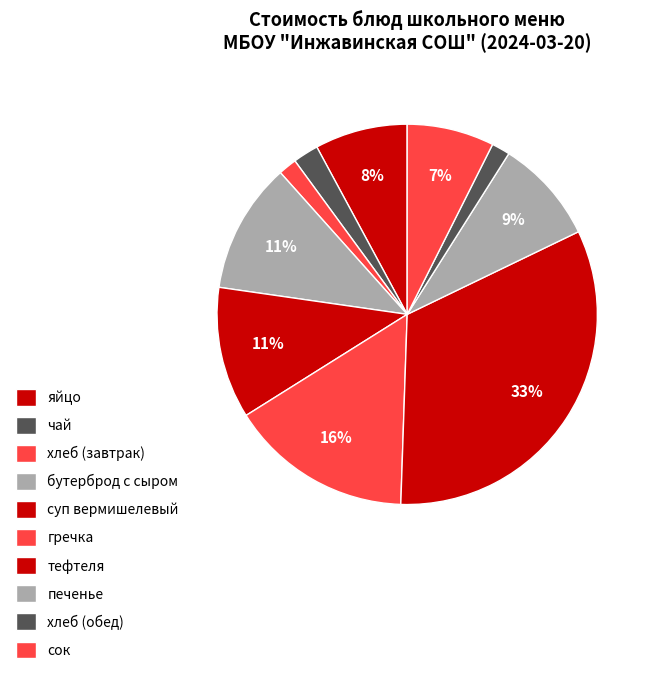

What is the ratio of the value at сок to the value at тефтеля?

0.2